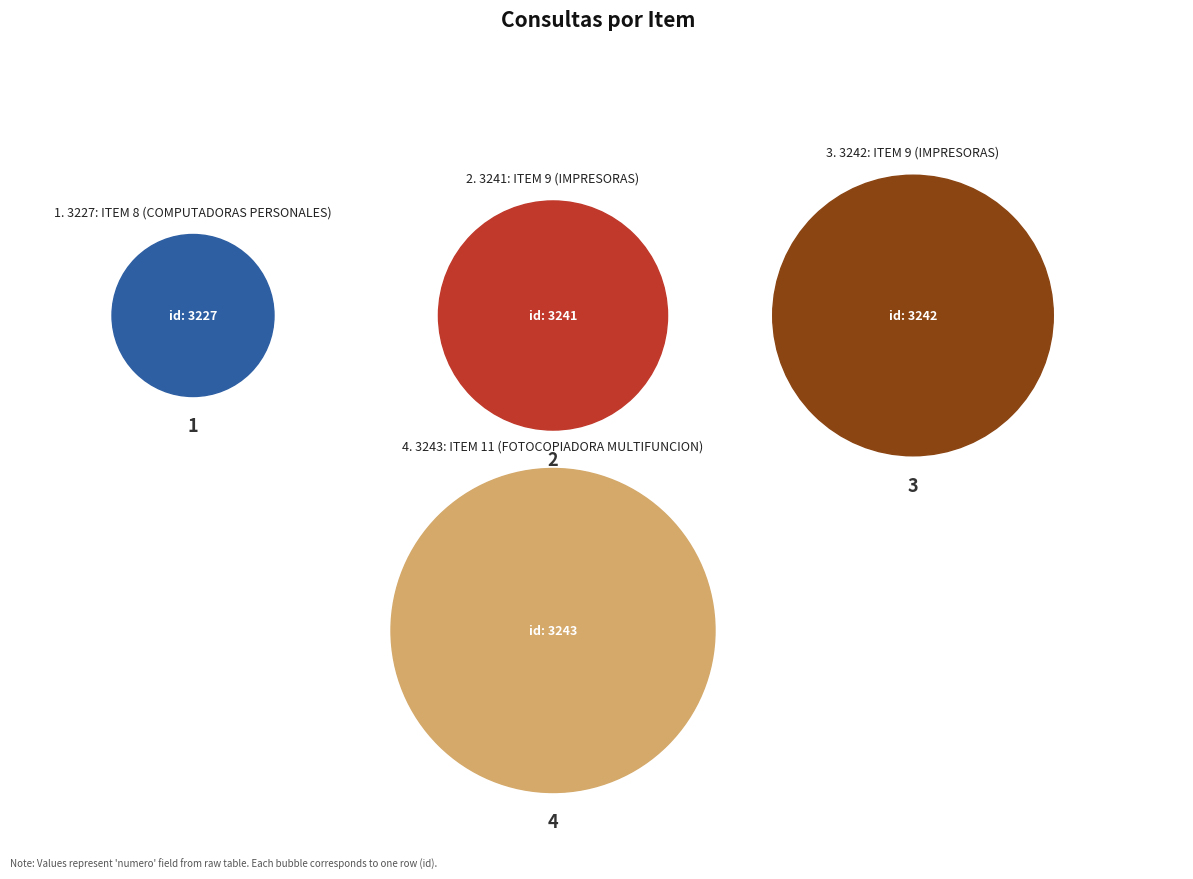

Is there a majority slice in this chart?

No